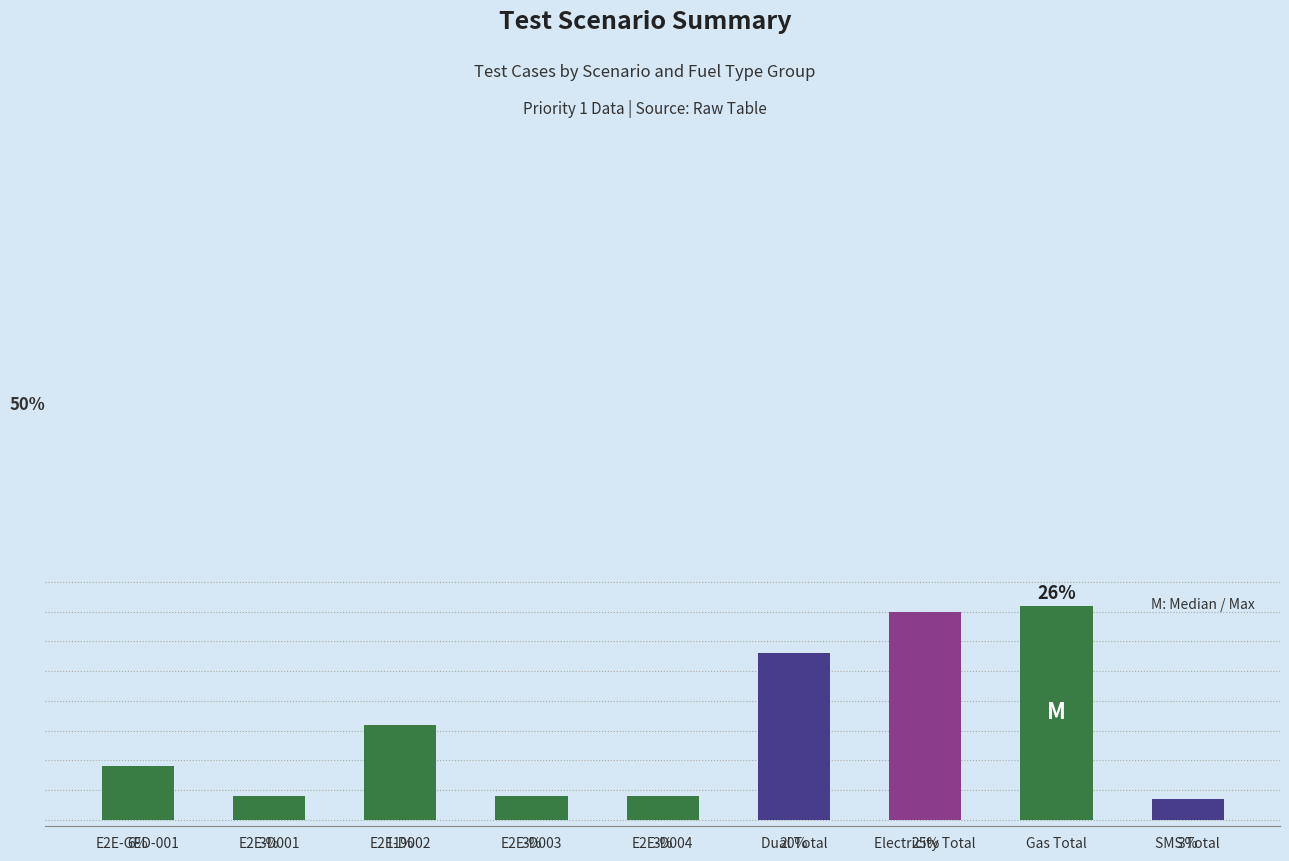

What is the label of the 8th bar from the left?

Gas Total